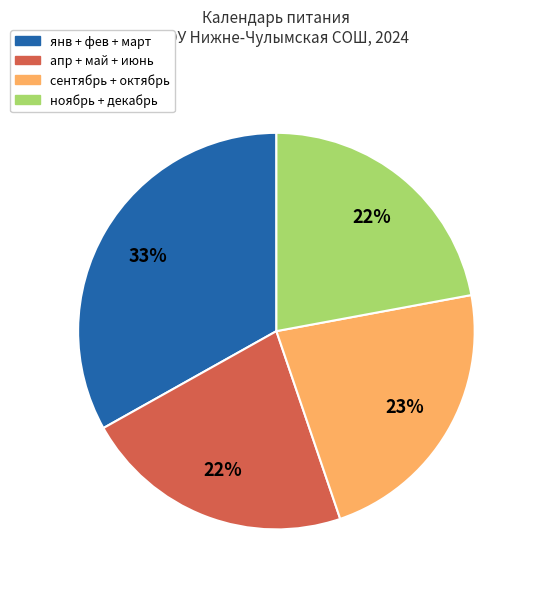

Is there any slice that represents more than half of the pie?

No